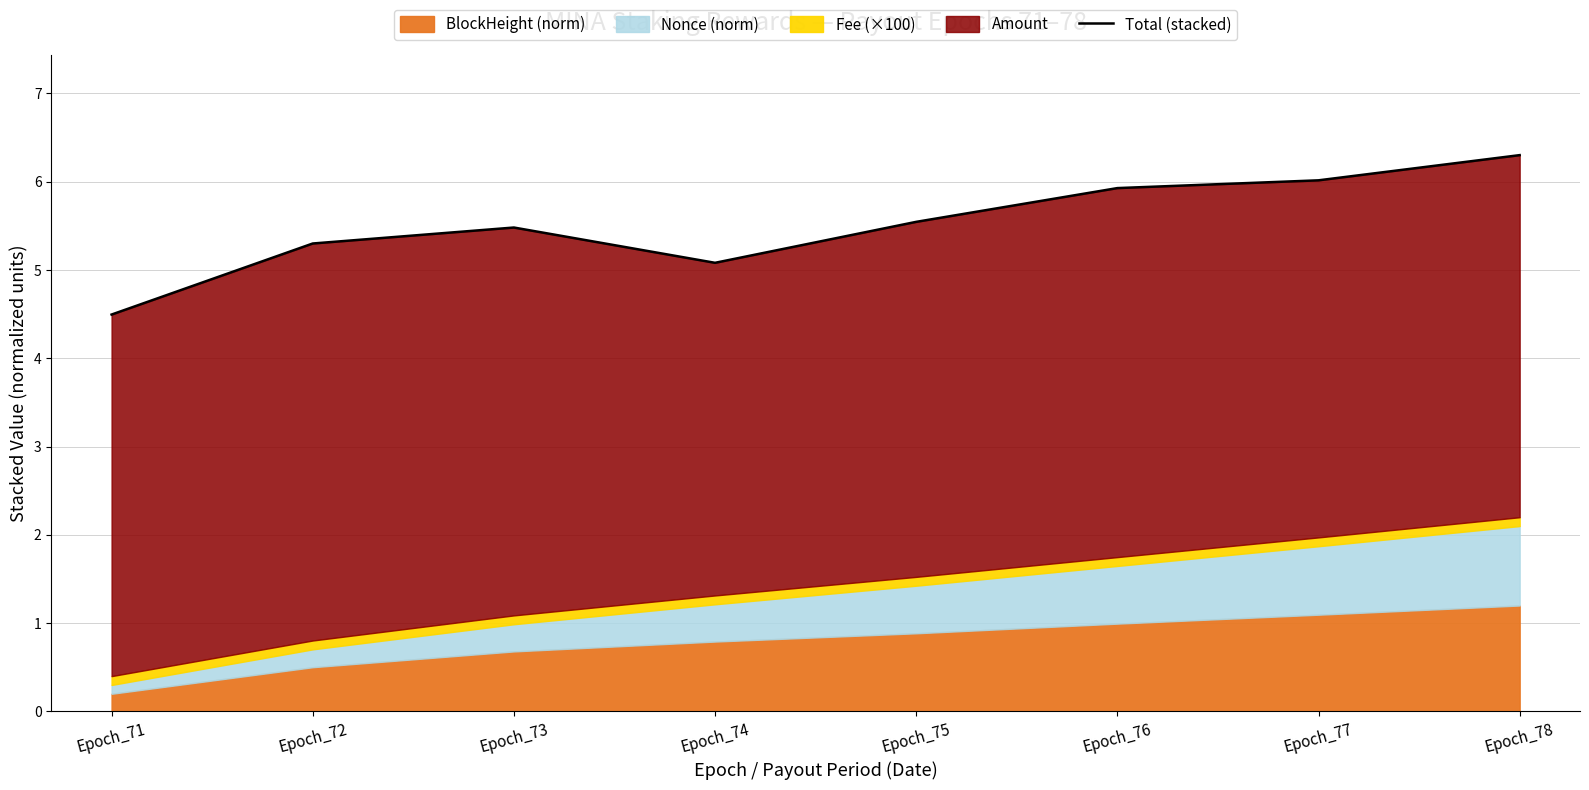

How many lines are shown in the chart?

1